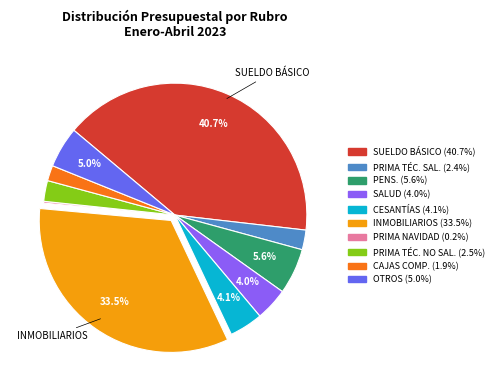

Does any single category account for the majority?

No